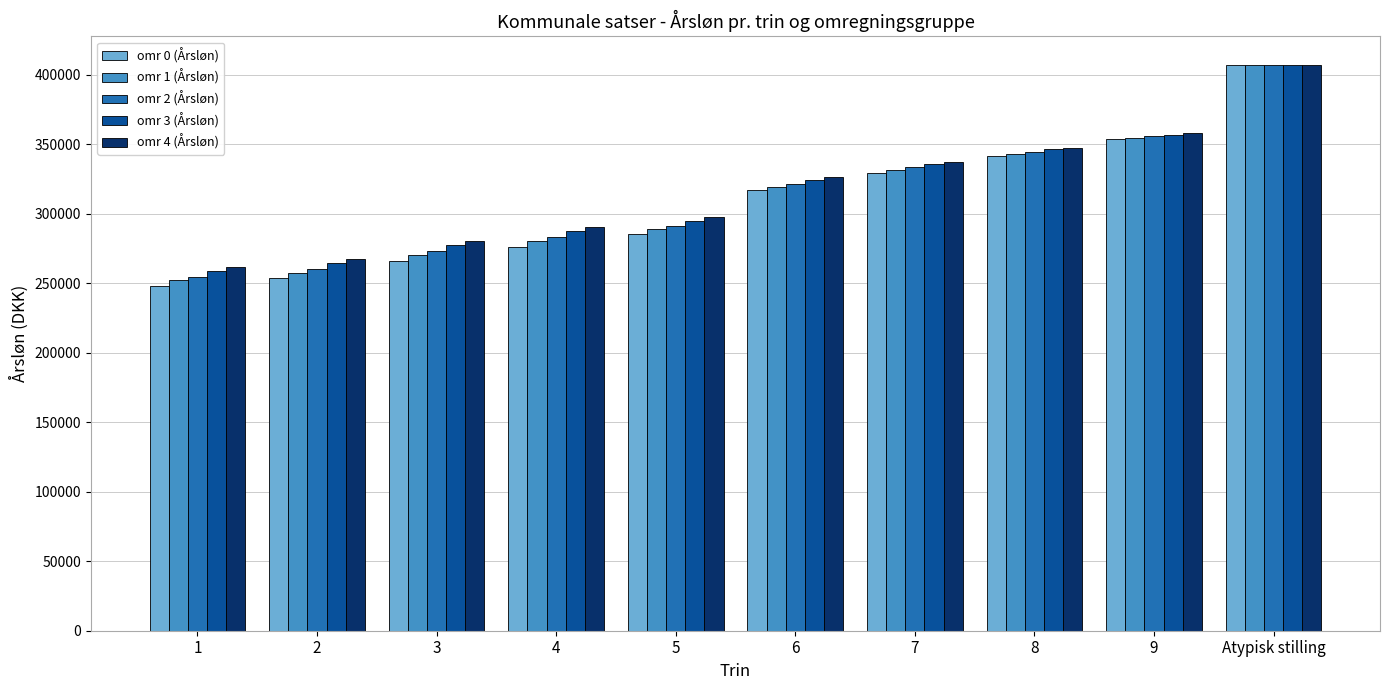

What are all the series names shown in the legend?

omr 0 (Årsløn), omr 1 (Årsløn), omr 2 (Årsløn), omr 3 (Årsløn), omr 4 (Årsløn)